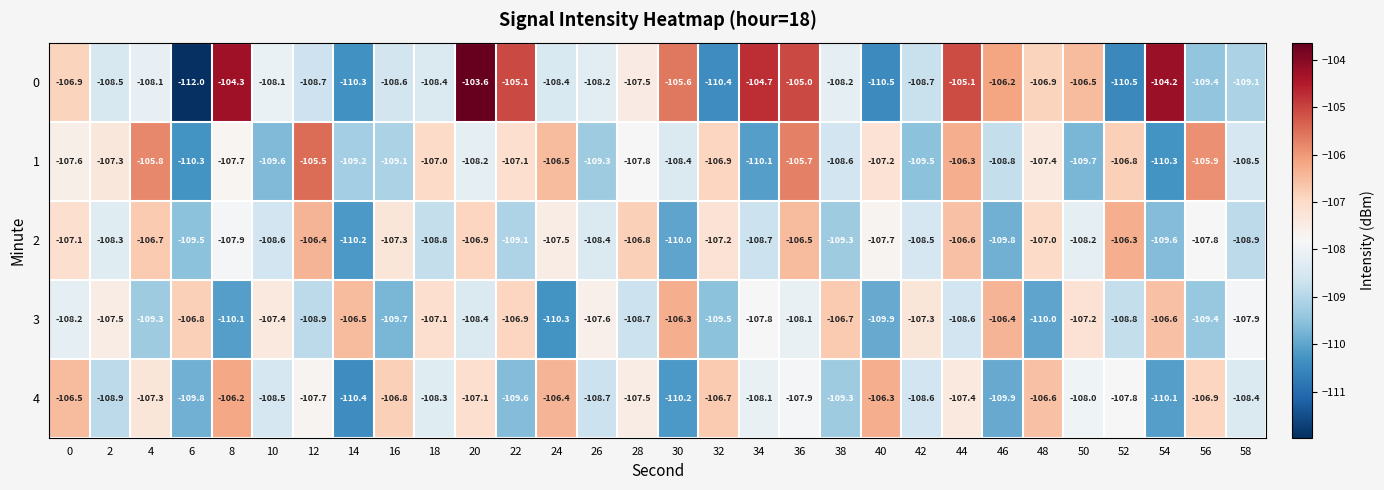

What is the spread (max minus min) of values at 12?

3.4